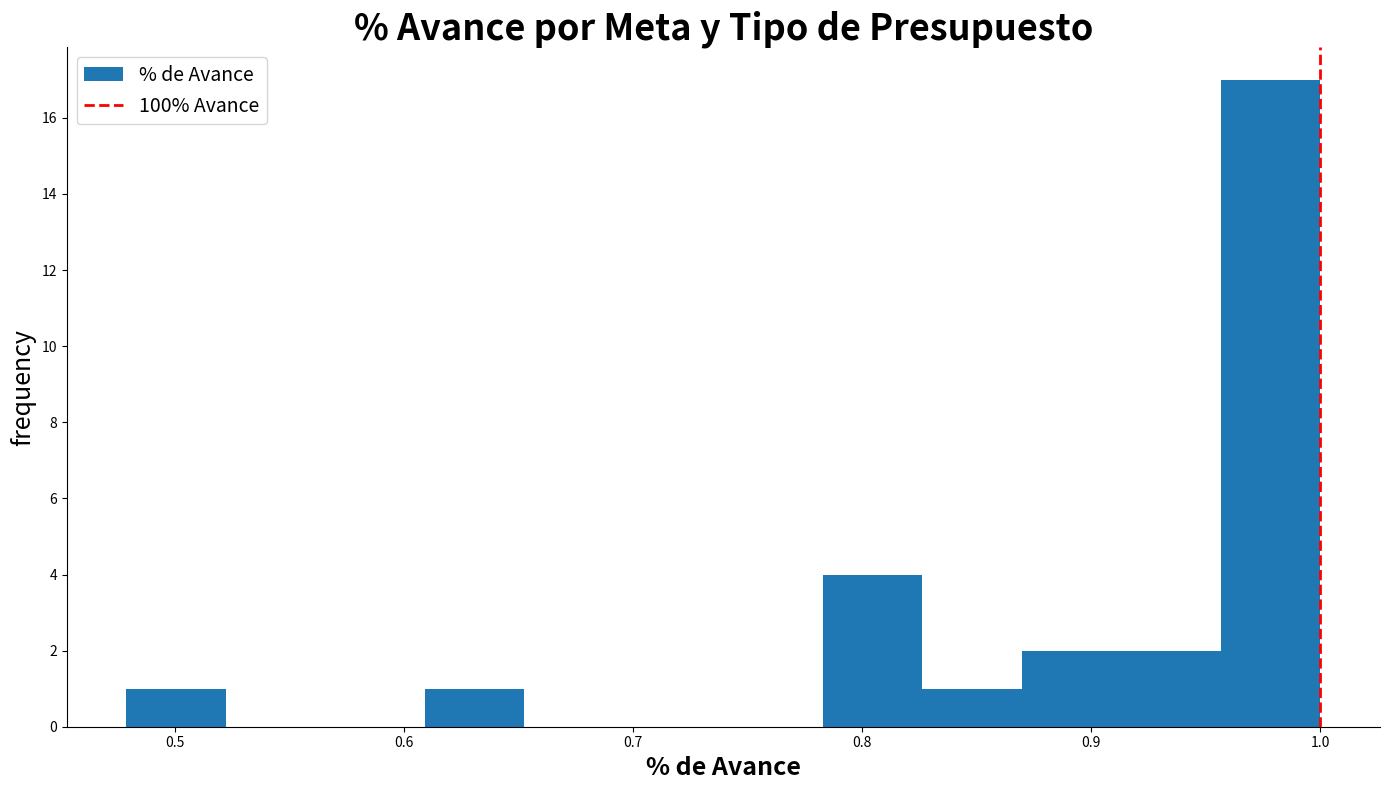

Over which range of the x-axis is the bar tallest?

0.96 to 1.00